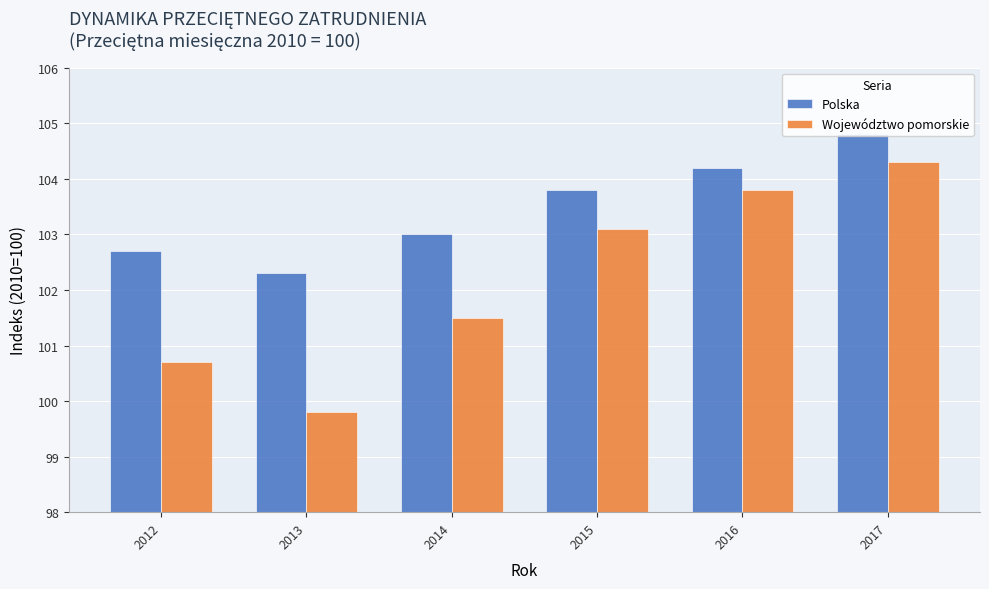

How many categories are shown in the chart?

6